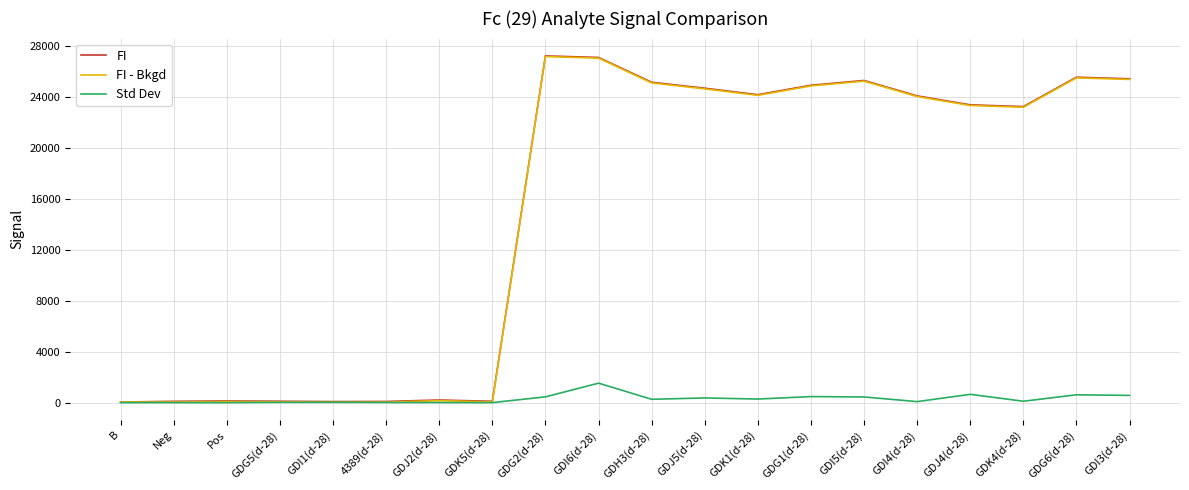

What is the maximum value shown in the chart?

27222.0